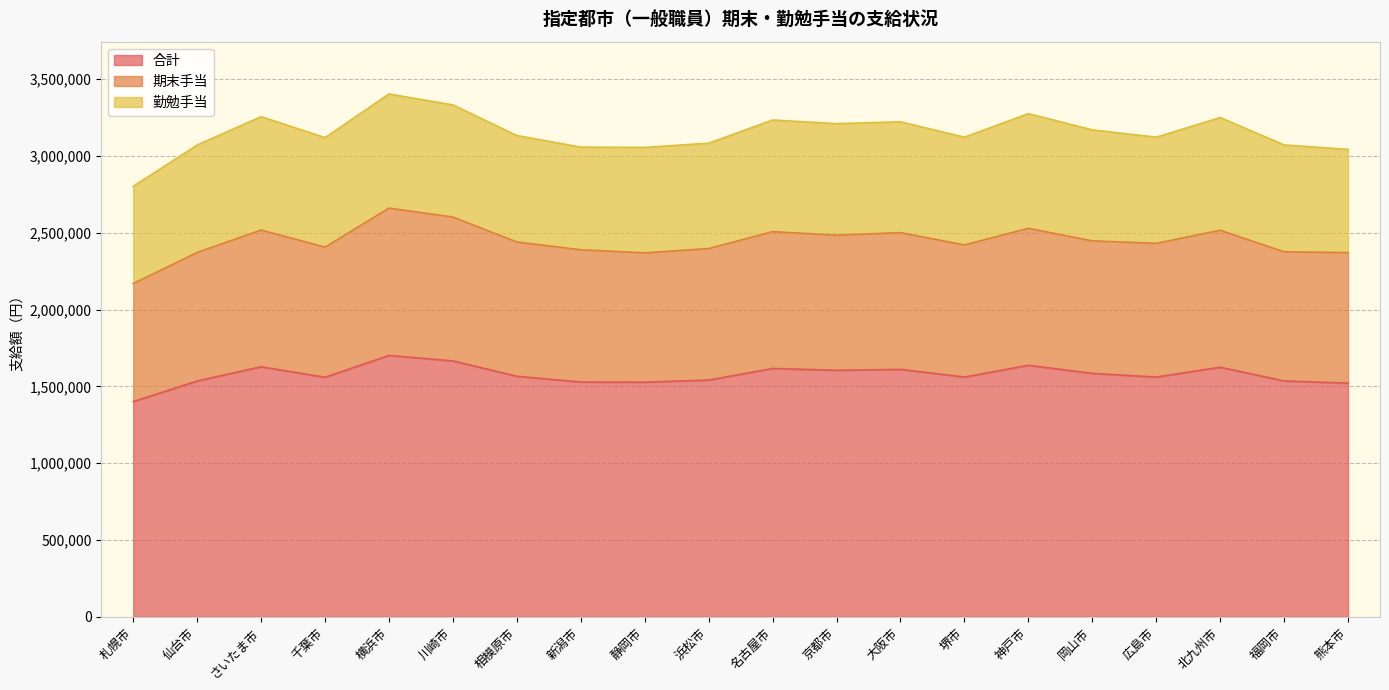

Which category has the lowest value in the 合計 series?

札幌市